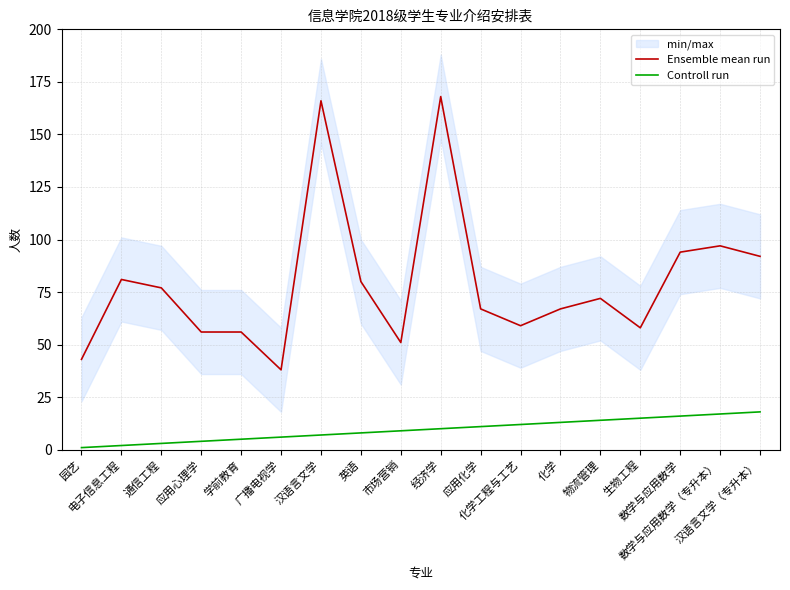

Is the value of Controll run at 广播电视学 greater than the value of Ensemble mean run at 经济学?

No